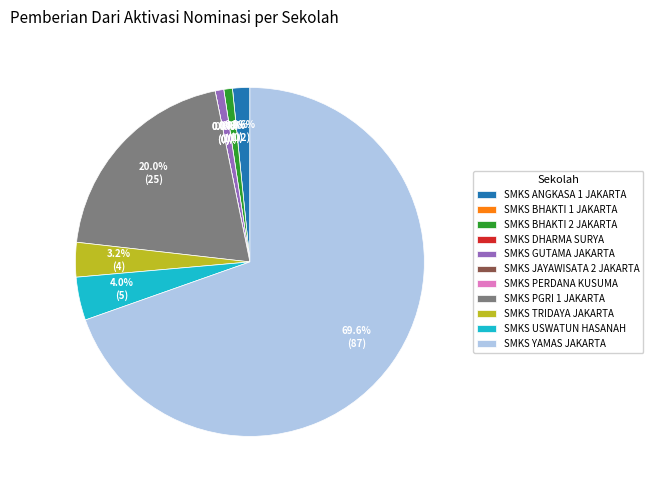

Combined, do SMKS PGRI 1 JAKARTA and SMKS GUTAMA JAKARTA account for over 50%?

No